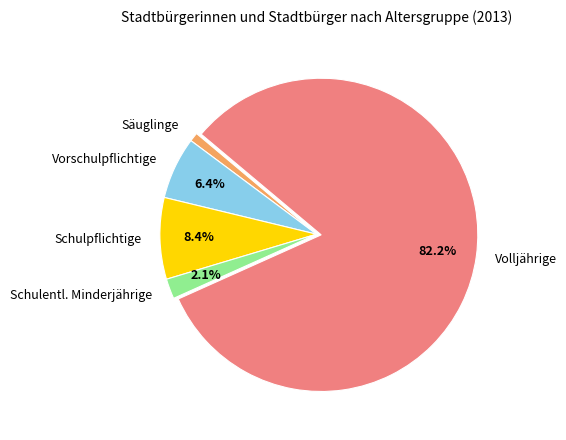

How many slices are in this pie chart?

5